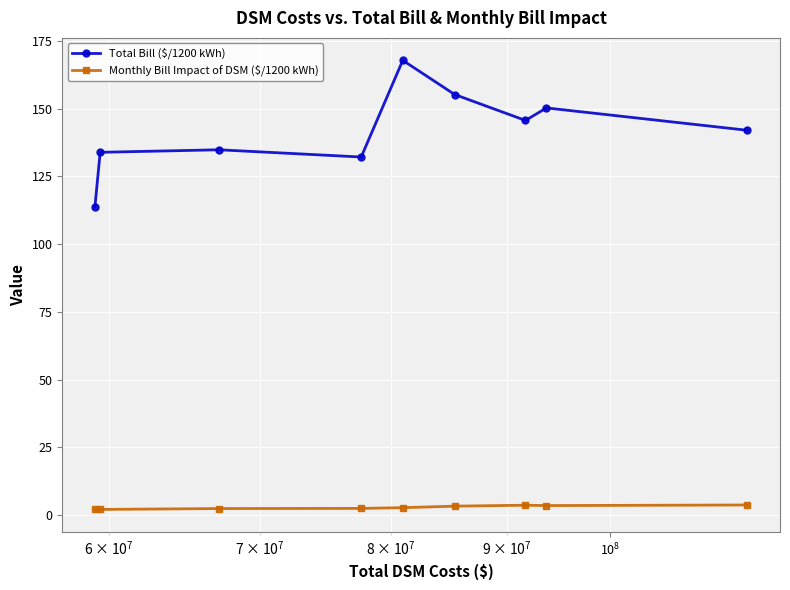

What are all the series names shown in the legend?

Total Bill ($/1200 kWh), Monthly Bill Impact of DSM ($/1200 kWh)